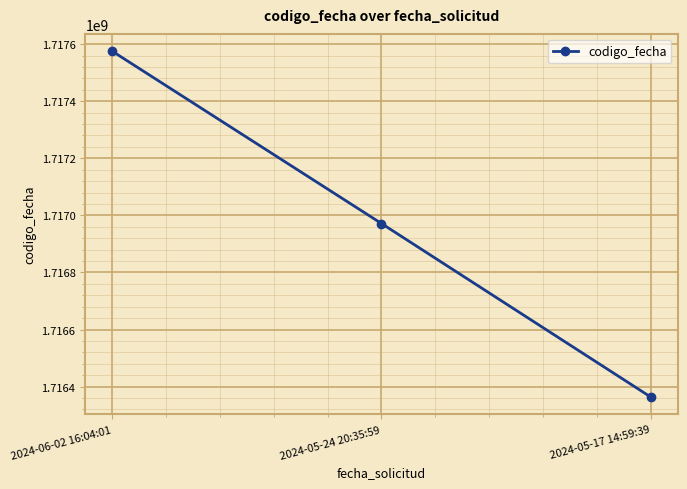

How many lines are shown in the chart?

1